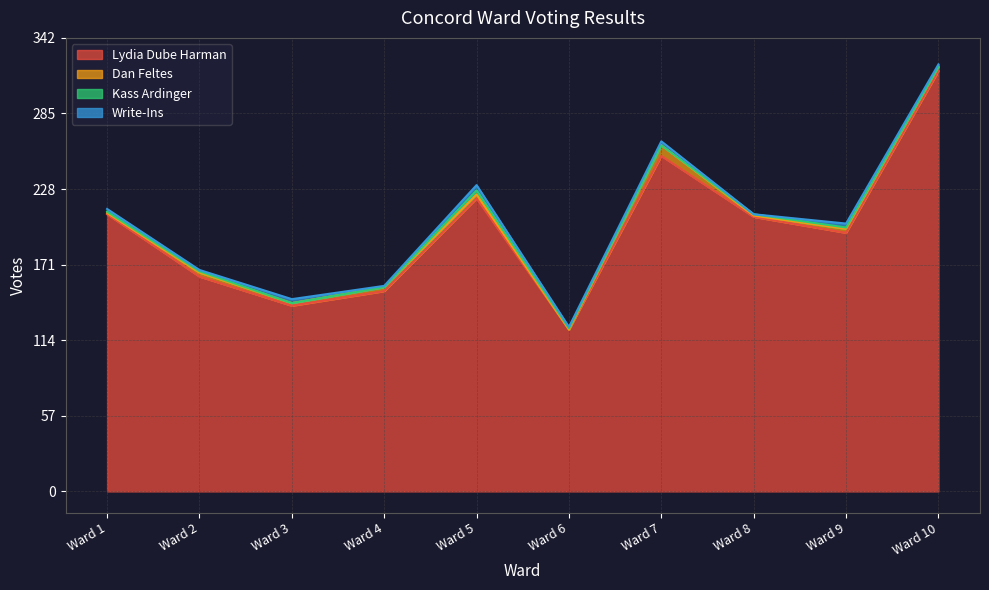

Reading left to right, what are all the values shown in this chart?

Lydia Dube Harman: 209	162	140	151	221	122	253	207	195	317
Dan Feltes: 1	3	2	3	3	0	8	1	3	3
Kass Ardinger: 1	1	0	0	3	1	0	1	1	0
Write-Ins: 2	1	3	1	4	1	3	0	3	2